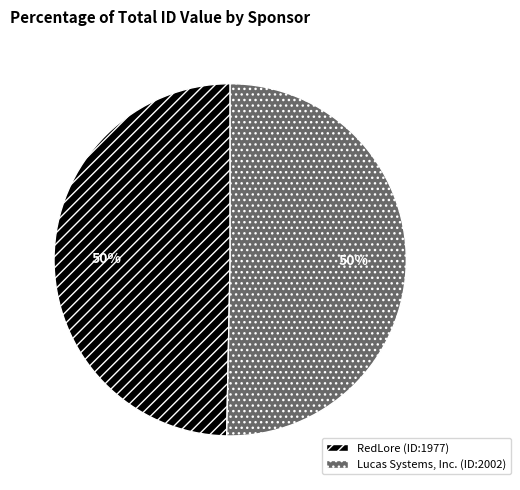

To the nearest percent, what percentage of the pie is Lucas Systems, Inc. (ID:2002)?

50%